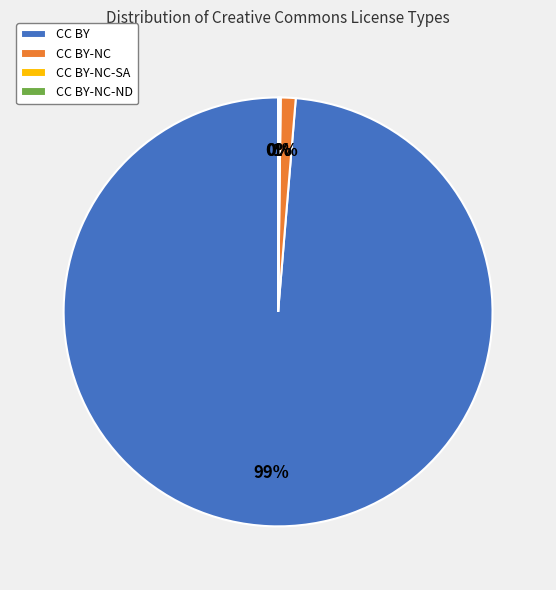

Combined, do CC BY-NC and CC BY account for over 50%?

Yes